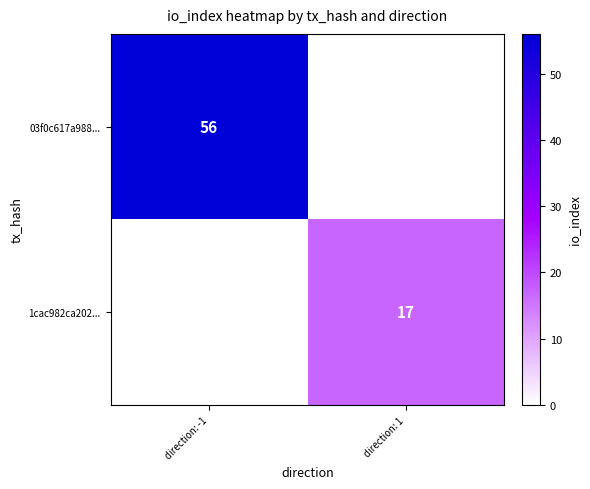

The 03f0c617a988... series shows 14 at direction: -1. True or false?

False